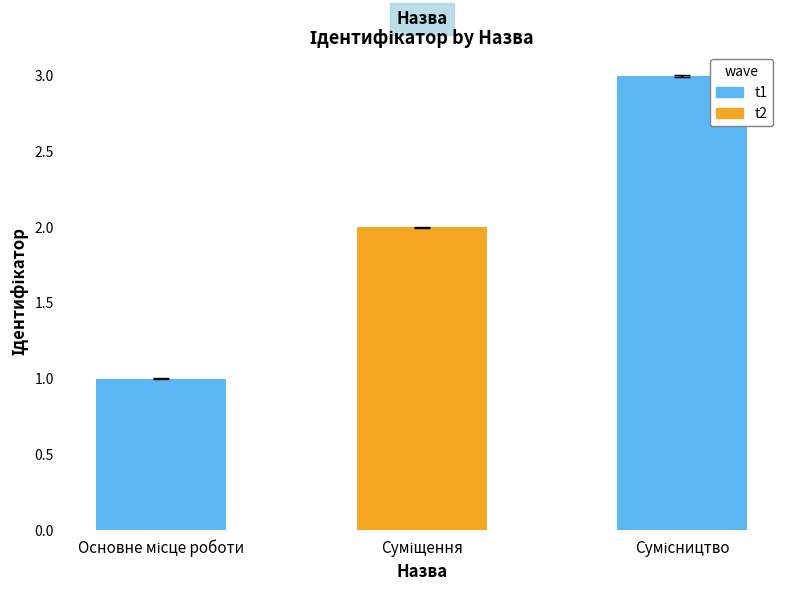

What is the sum of all values?

6